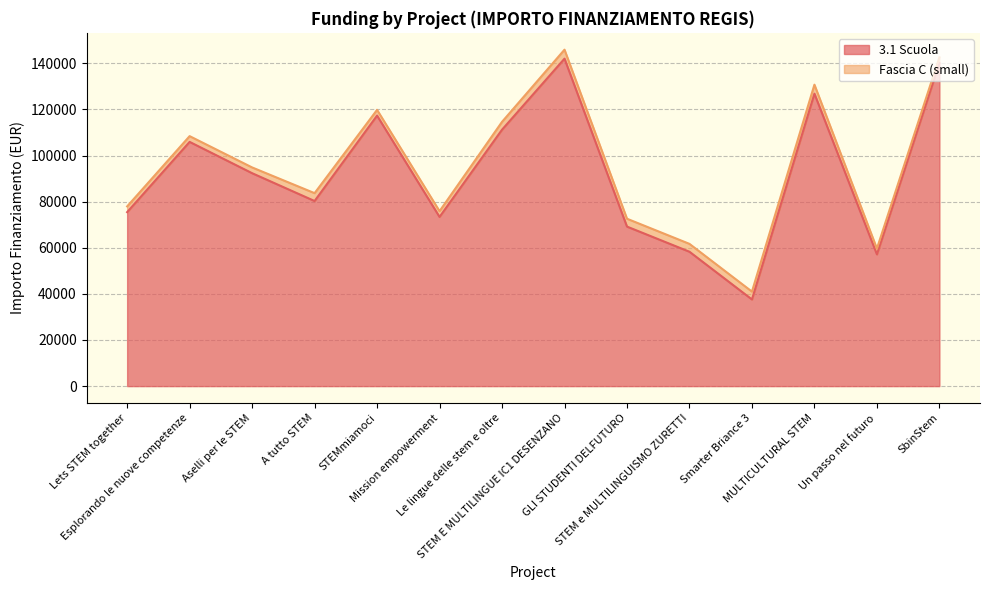

How many points are higher than both their immediate neighbors (excluding endpoints)?

4